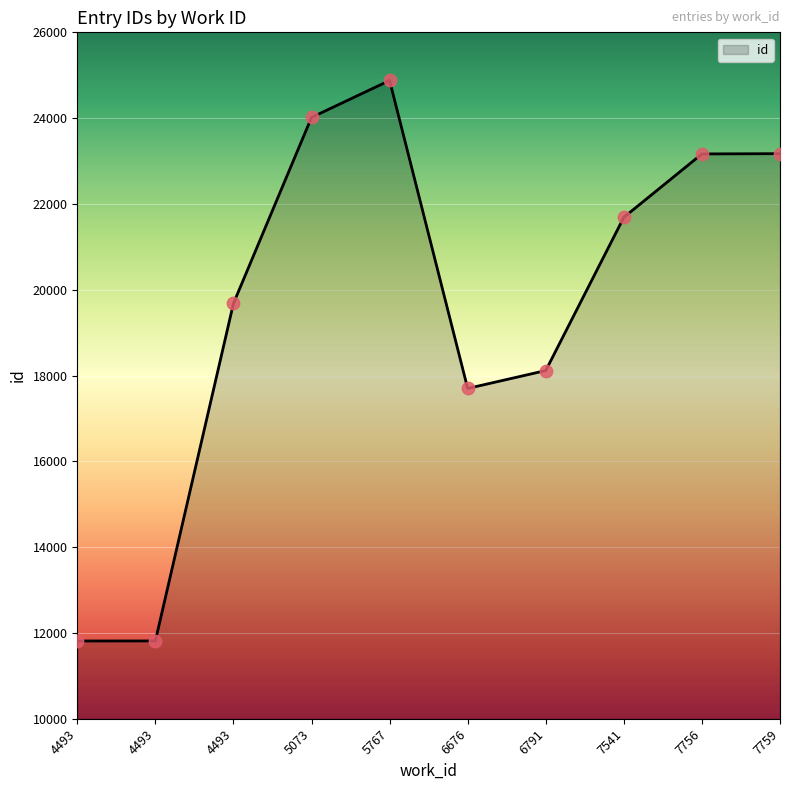

Between 7541 and 4493, which is larger?

7541